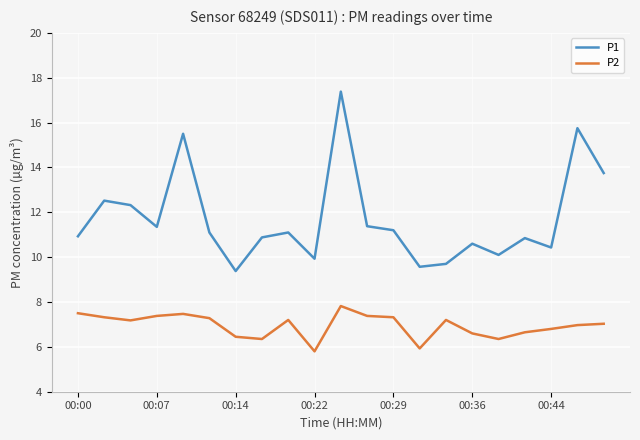

True or false: P1 and P2 intersect in this chart.

False